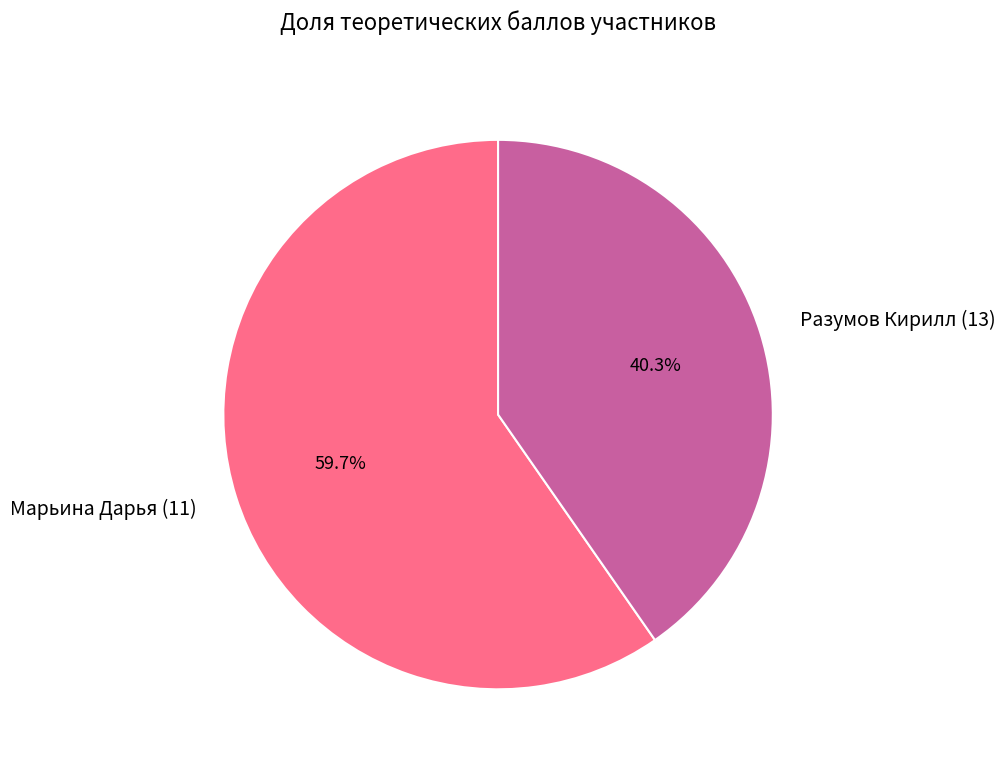

Which slice is the smallest?

Разумов Кирилл (13)